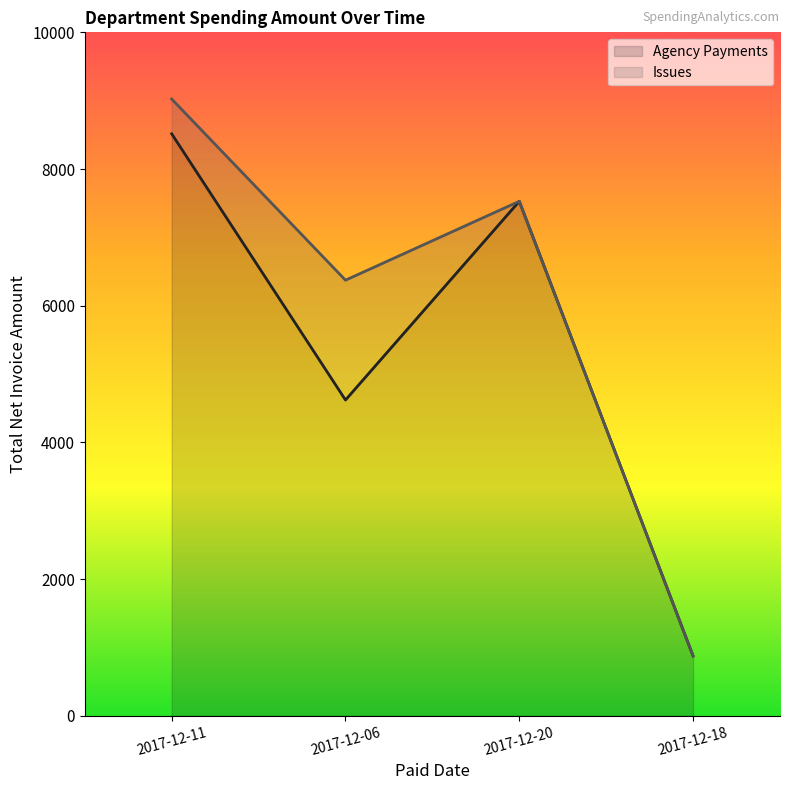

Reading left to right, list all the values displayed in this chart.

8514.9	4619.8	7527.6	873.8